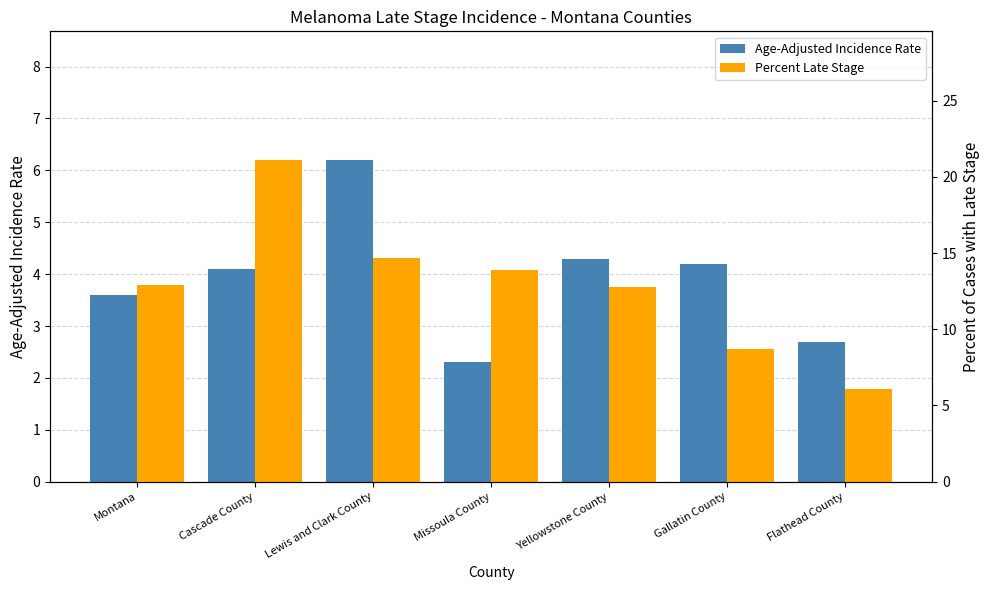

What is the sum of the Age-Adjusted Incidence Rate values at Yellowstone County and Montana?

7.9